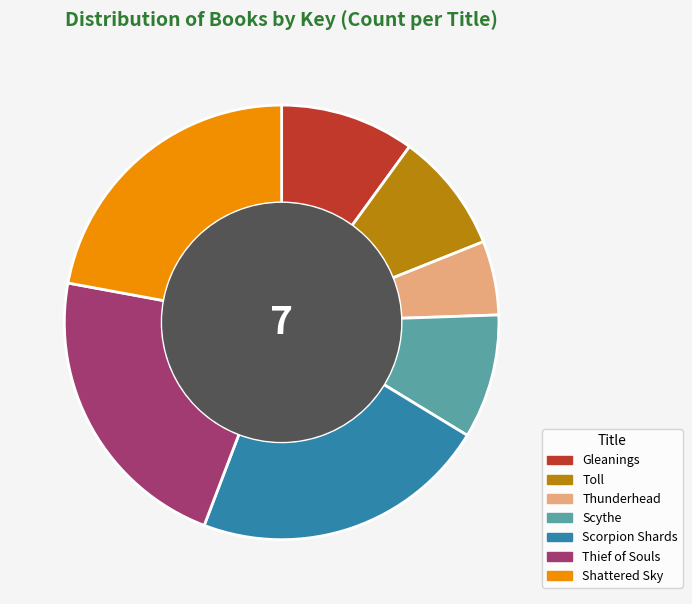

Is there a majority slice in this chart?

No